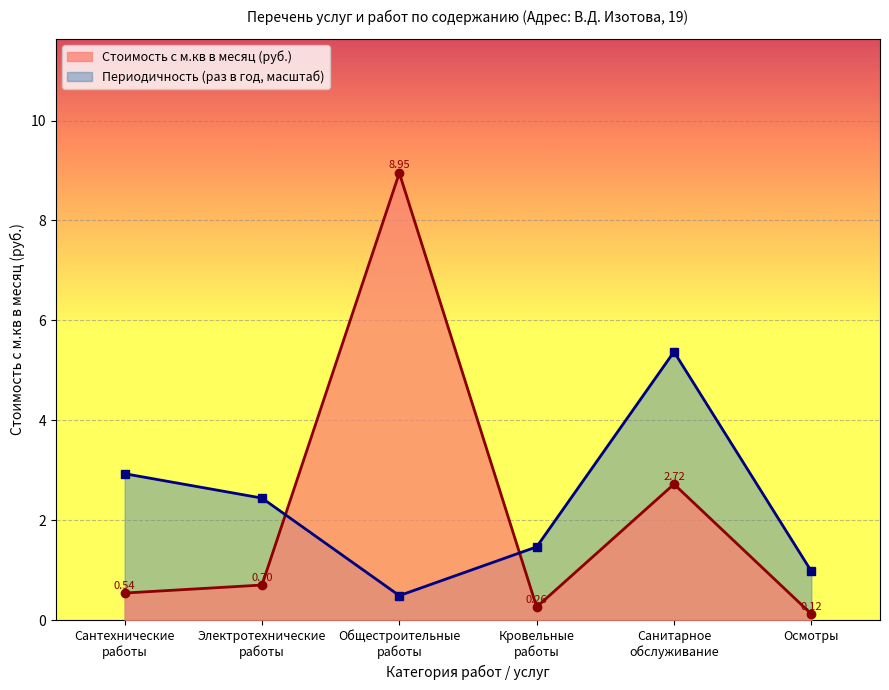

The Периодичность (раз в год) series shows 1.0 at Осмотры. True or false?

True